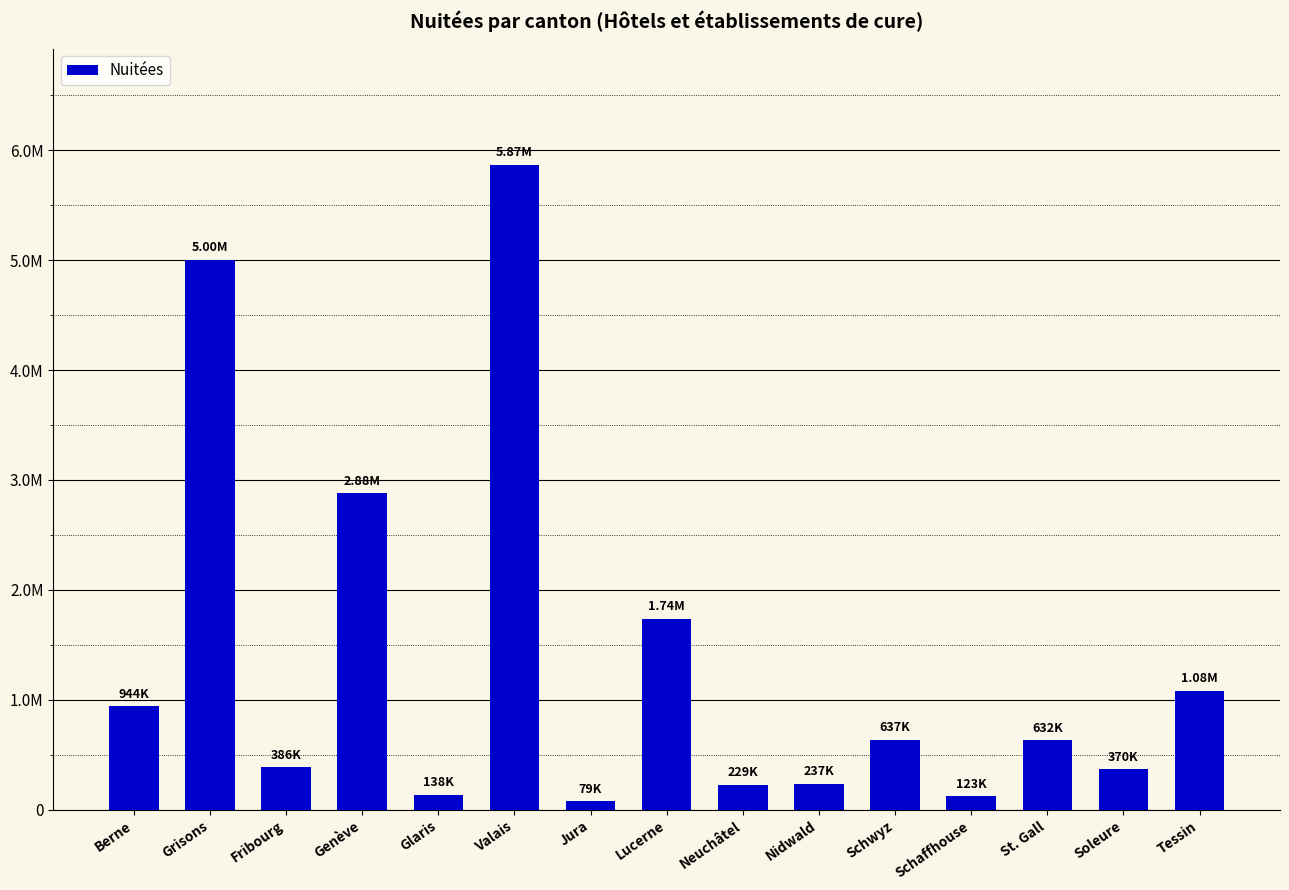

What is the change in value from Jura to Soleure?

+291206